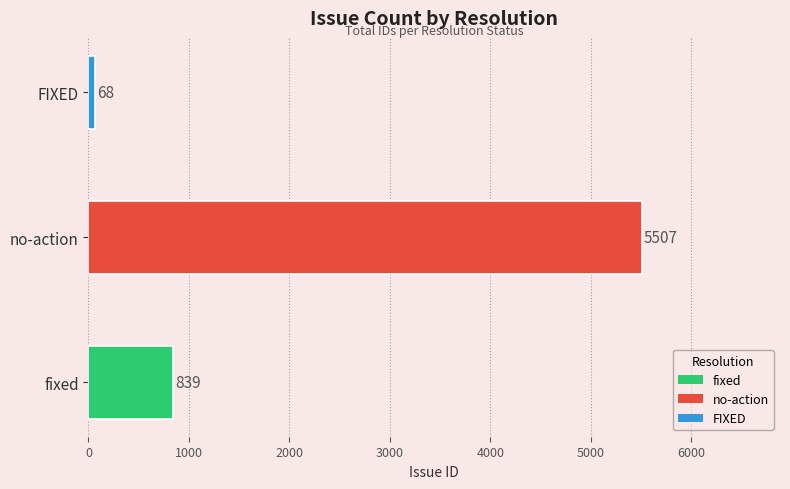

What is the minimum value shown in the chart?

68